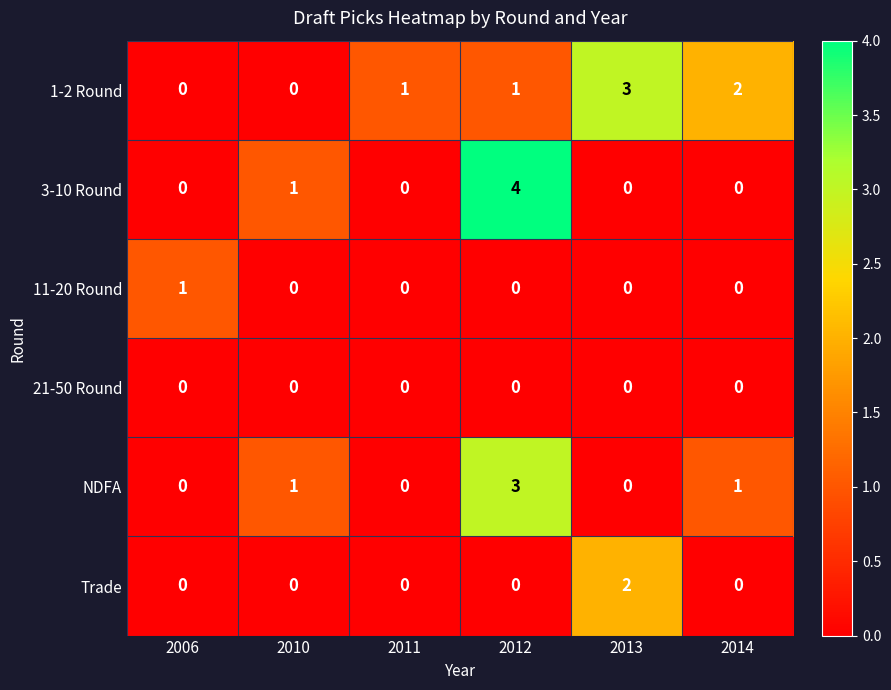

True or false: 21-50 Round has a value of 0 at 2010.

True